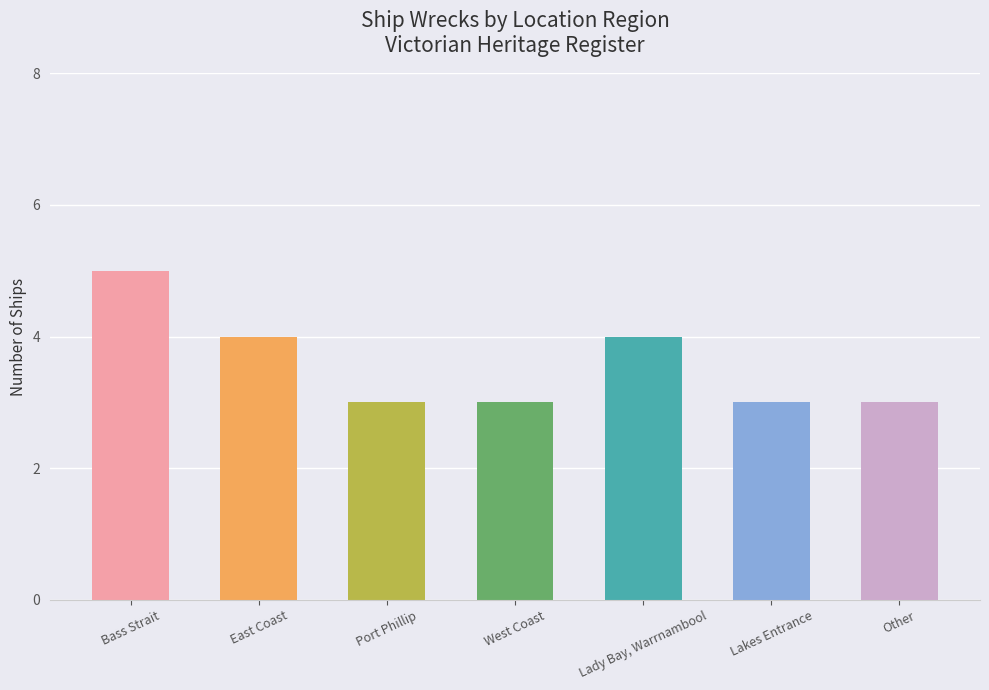

What is the change in value from West Coast to Lady Bay, Warrnambool?

+1